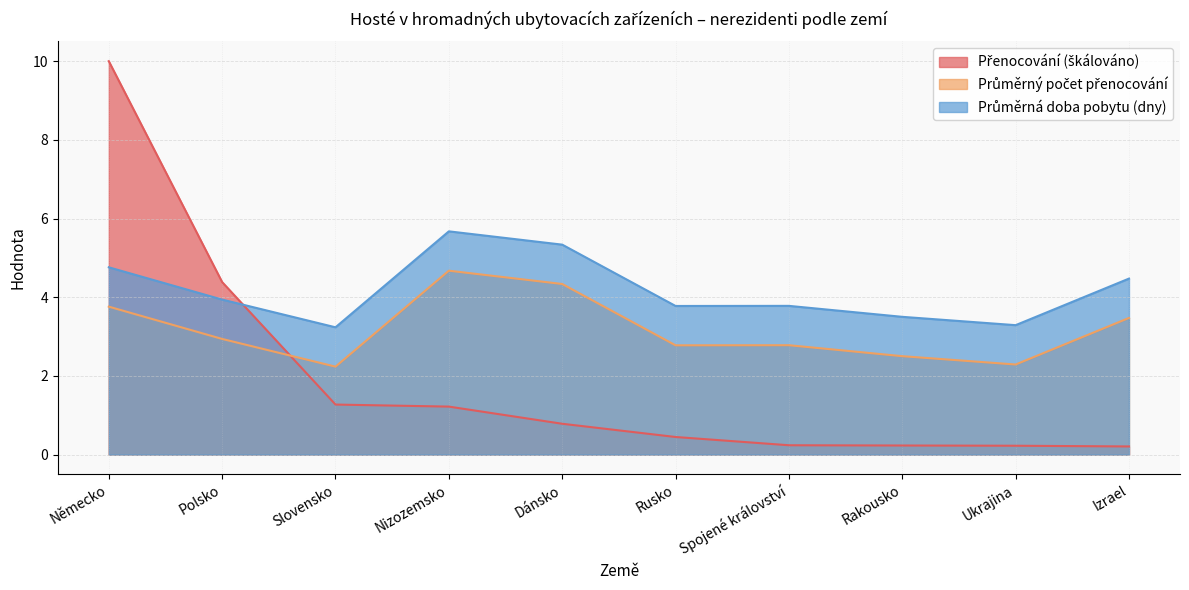

In Průměrná doba pobytu (dny), how many points are higher than both neighbors (excluding endpoints)?

2